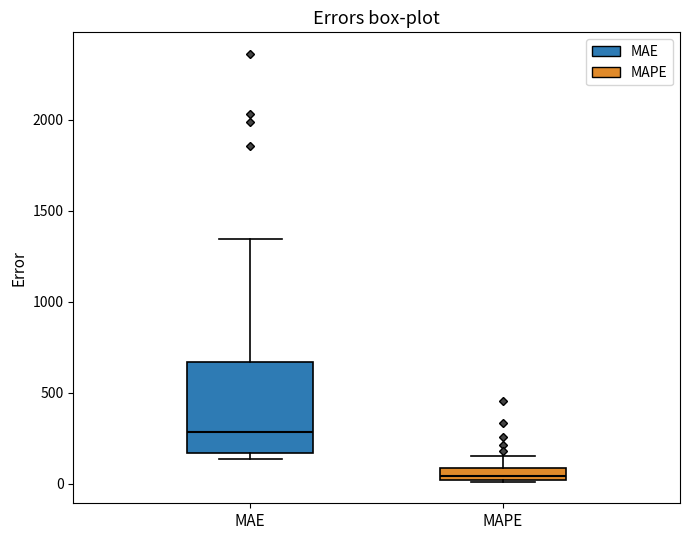

Which box has the lowest median line?

MAPE